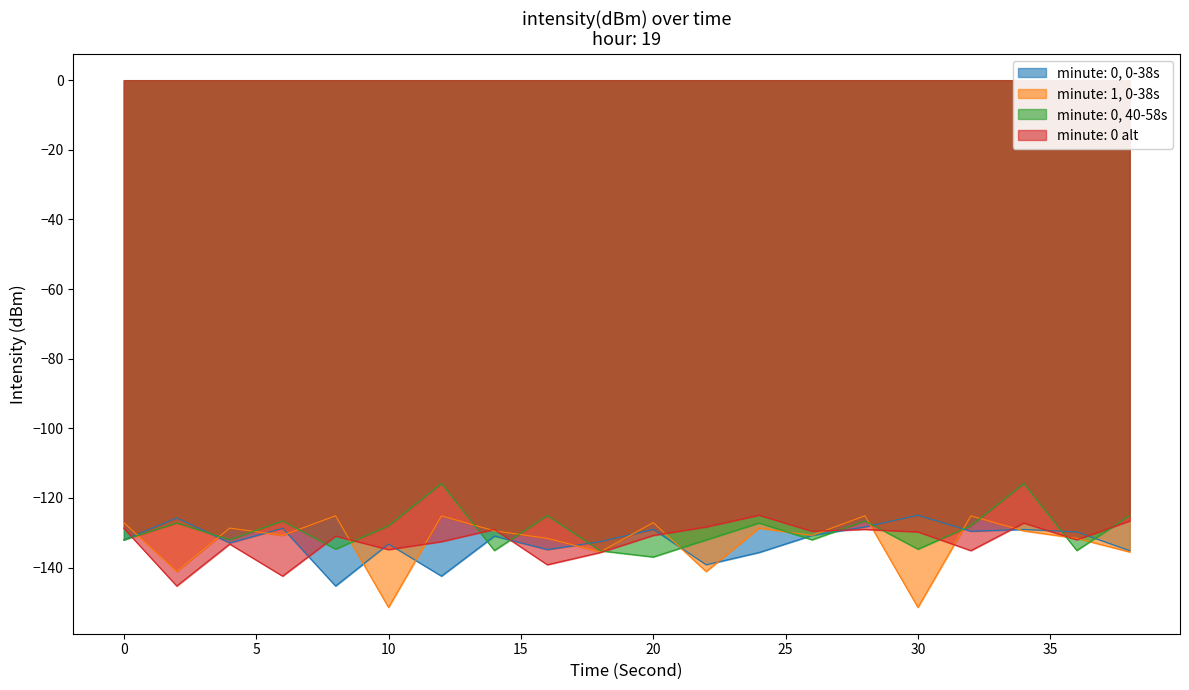

How many values in the 19:00_c series are below -130?

11